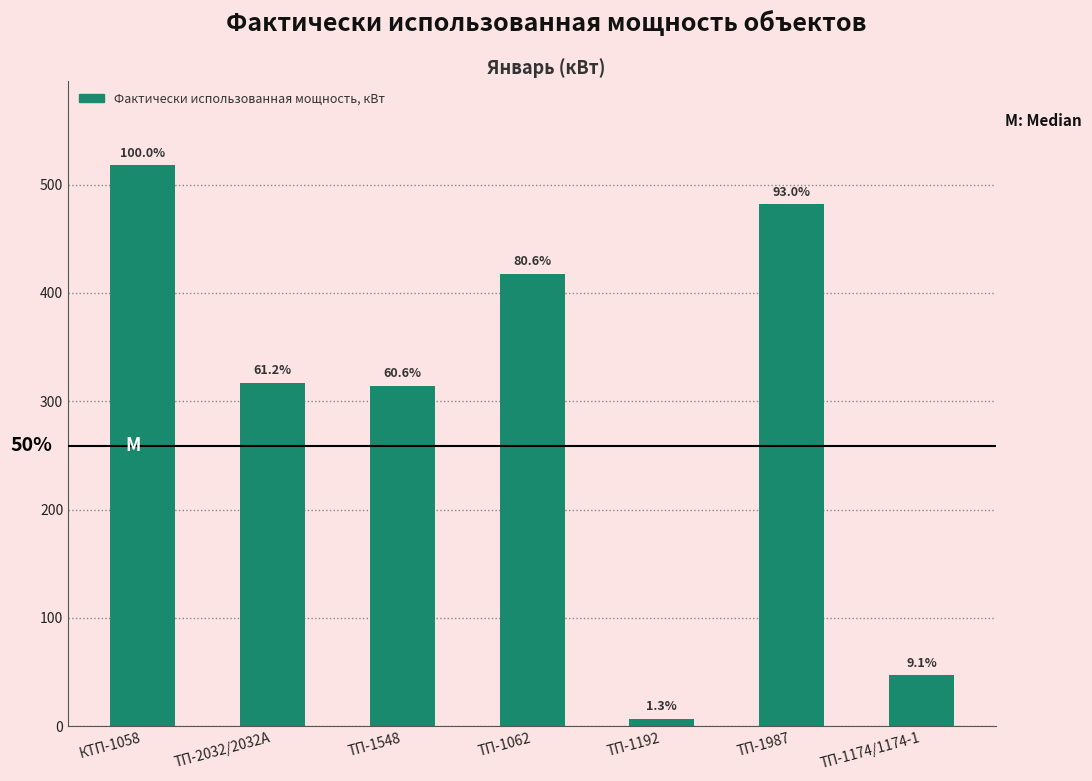

How many bars are there in total?

7